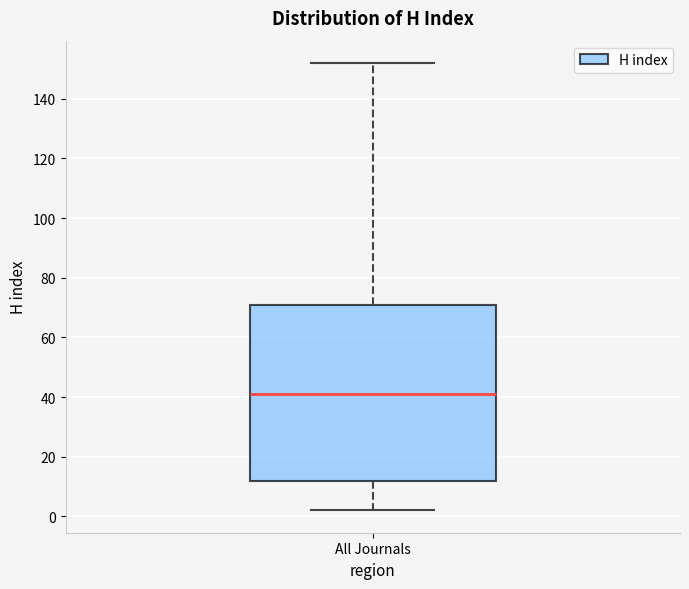

Read this box plot against the y-axis: the position of the median line, the range covered by the box, and the ends of both whiskers. The values are not printed on the chart, so give them approximately, as read against the axis.

median 42, box 12 to 72, whiskers 2 to 152